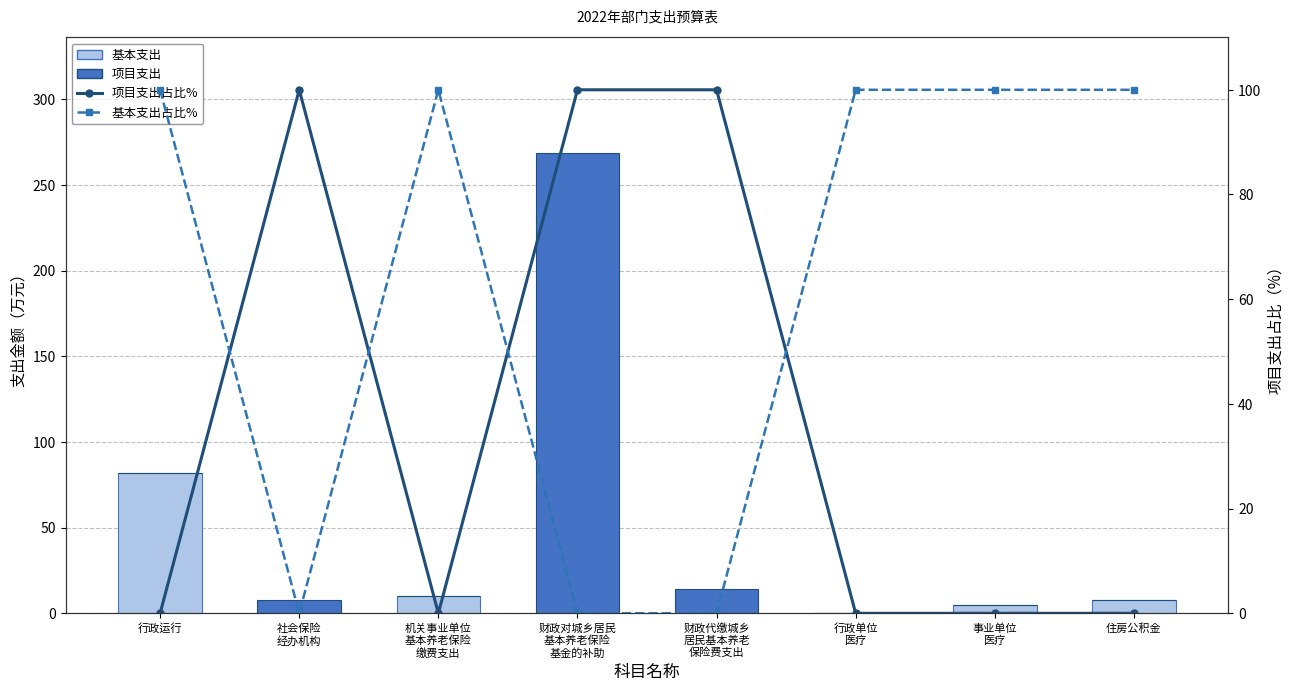

The value of 基本支出 at 住房公积金 is 13.4. True or false?

False